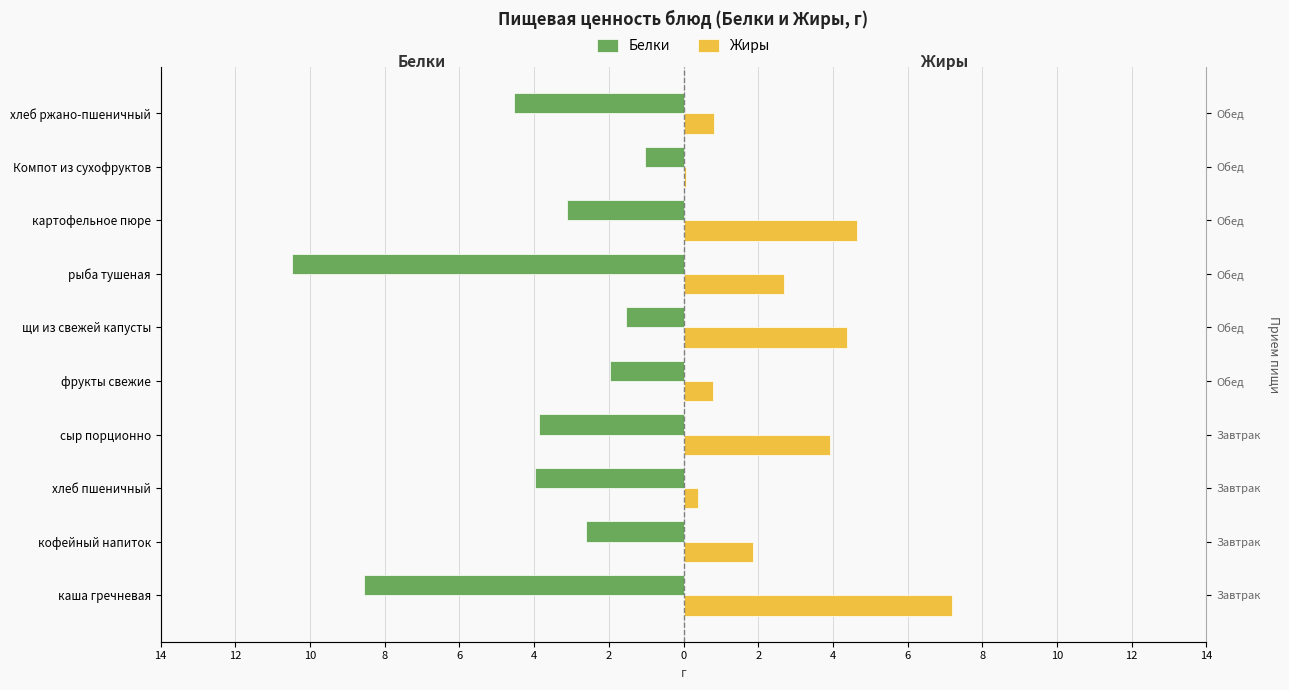

The Белки series shows -6.7 at хлеб пшеничный. True or false?

False